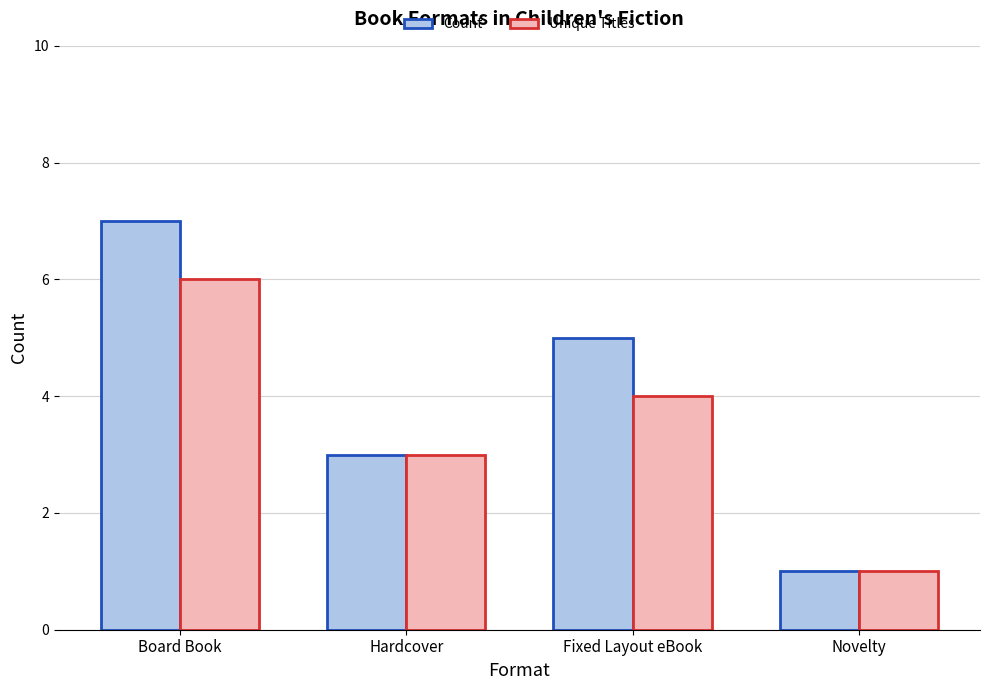

What is the value of the Unique Titles bar at the 4th from the left?

1